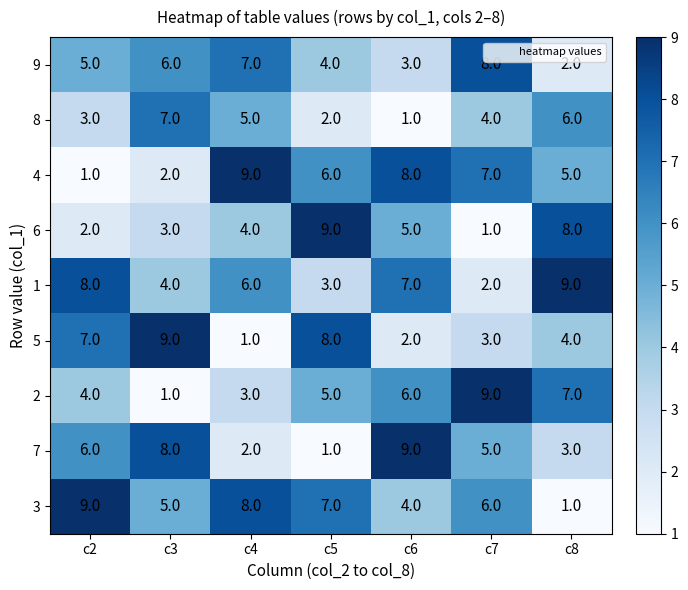

What is the spread (max minus min) of values at c4?

8